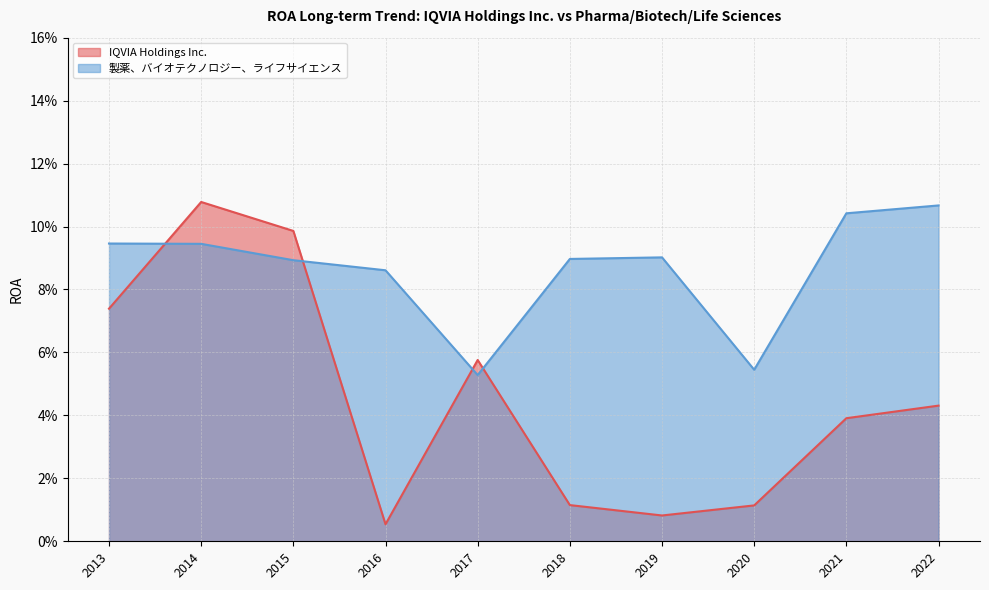

Reading left to right, what are all the values shown in this chart?

IQVIA Holdings Inc.: 2022=0.0	2021=0.0	2020=0.0	2019=0.0	2018=0.0	2017=0.1	2016=0.0	2015=0.1	2014=0.1	2013=0.1
製薬、バイオテクノロジー、ライフサイエンス: 2022=0.1	2021=0.1	2020=0.1	2019=0.1	2018=0.1	2017=0.1	2016=0.1	2015=0.1	2014=0.1	2013=0.1